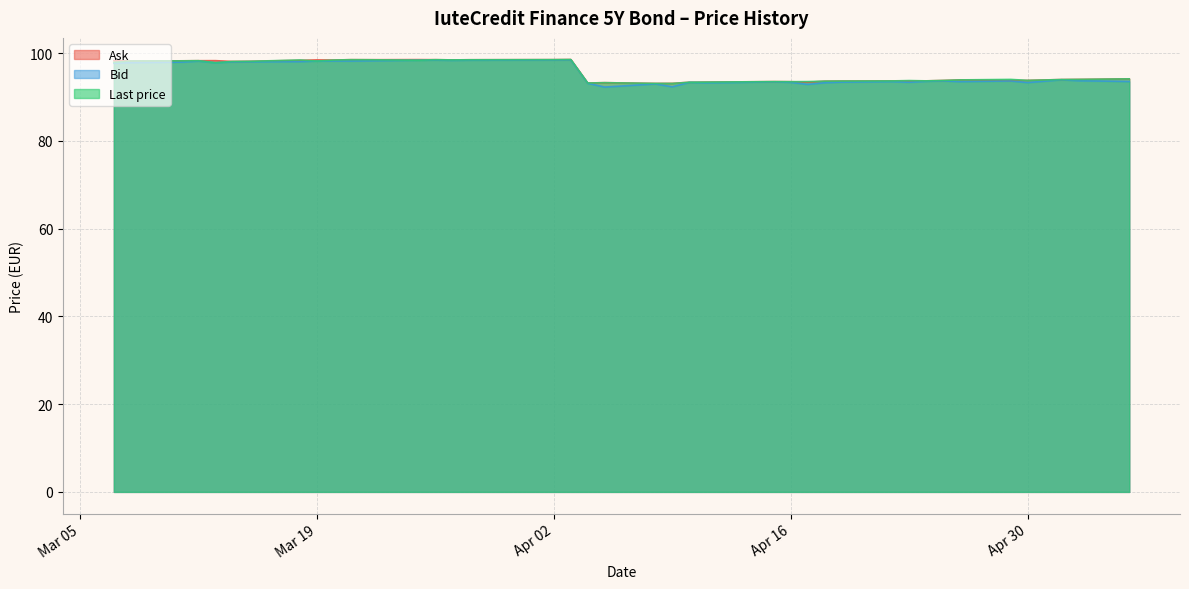

List the labels in order of Bid value, largest first.

2024-04-03, 2024-04-02, 2024-03-26, 2024-03-28, 2024-03-25, 2024-03-27, 2024-03-22, 2024-03-20, 2024-03-21, 2024-03-19, 2024-03-12, 2024-03-18, 2024-03-15, 2024-03-14, 2024-03-11, 2024-03-08, 2024-03-13, 2024-03-07, 2024-05-02, 2024-05-03, 2024-04-25, 2024-04-29, 2024-04-24, 2024-05-06, 2024-04-22, 2024-04-26, 2024-04-15, 2024-04-19, 2024-04-23, 2024-04-10, 2024-04-16, 2024-04-30, 2024-04-12, 2024-04-18, 2024-04-11, 2024-04-04, 2024-04-08, 2024-04-17, 2024-04-09, 2024-04-05